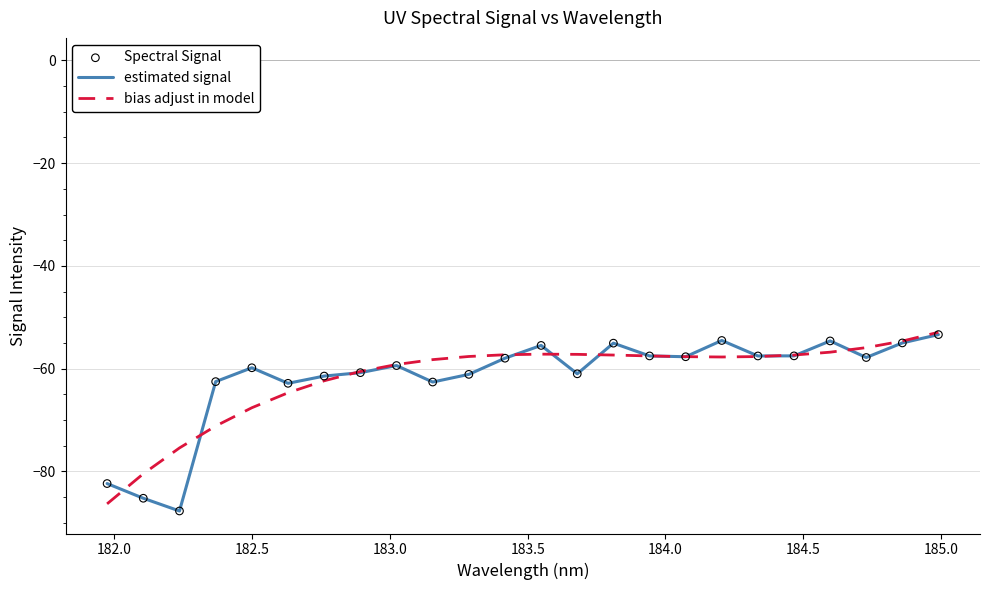

What is the maximum value shown in the chart?

-52.9